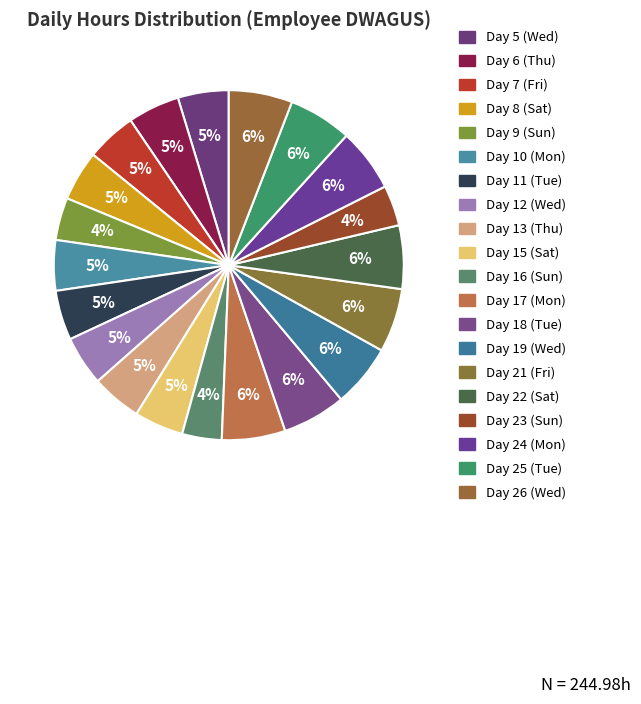

Approximately how many times larger is the value at Day 15 (Sat) compared to Day 24 (Mon)?

0.8